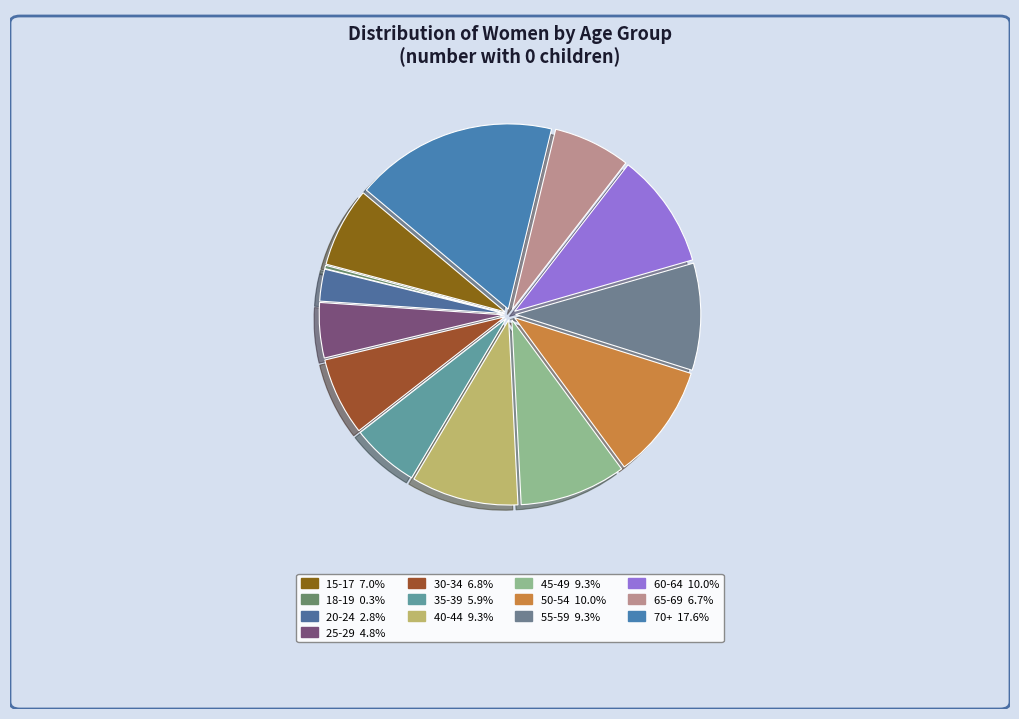

How many segments does this pie chart have?

13